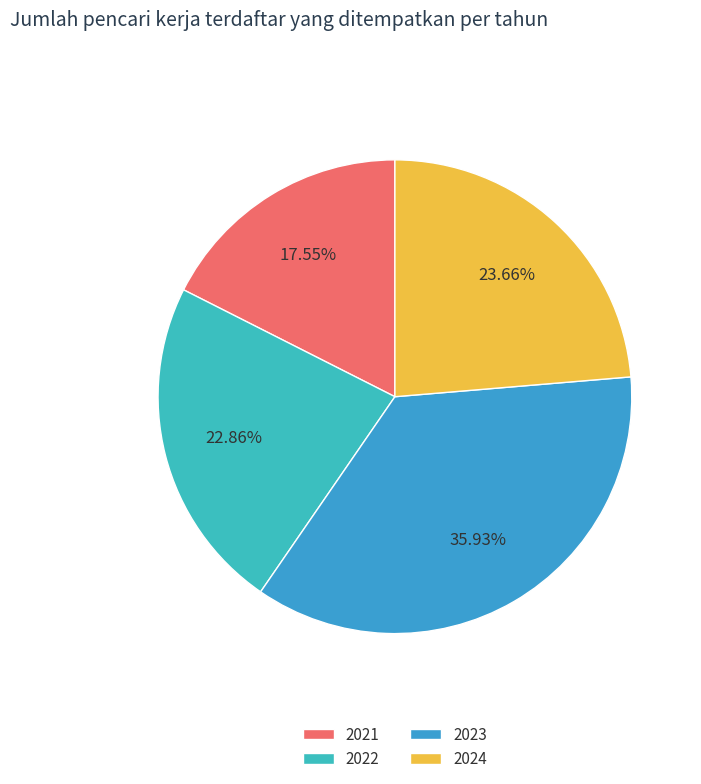

Which slice is the smallest?

2021